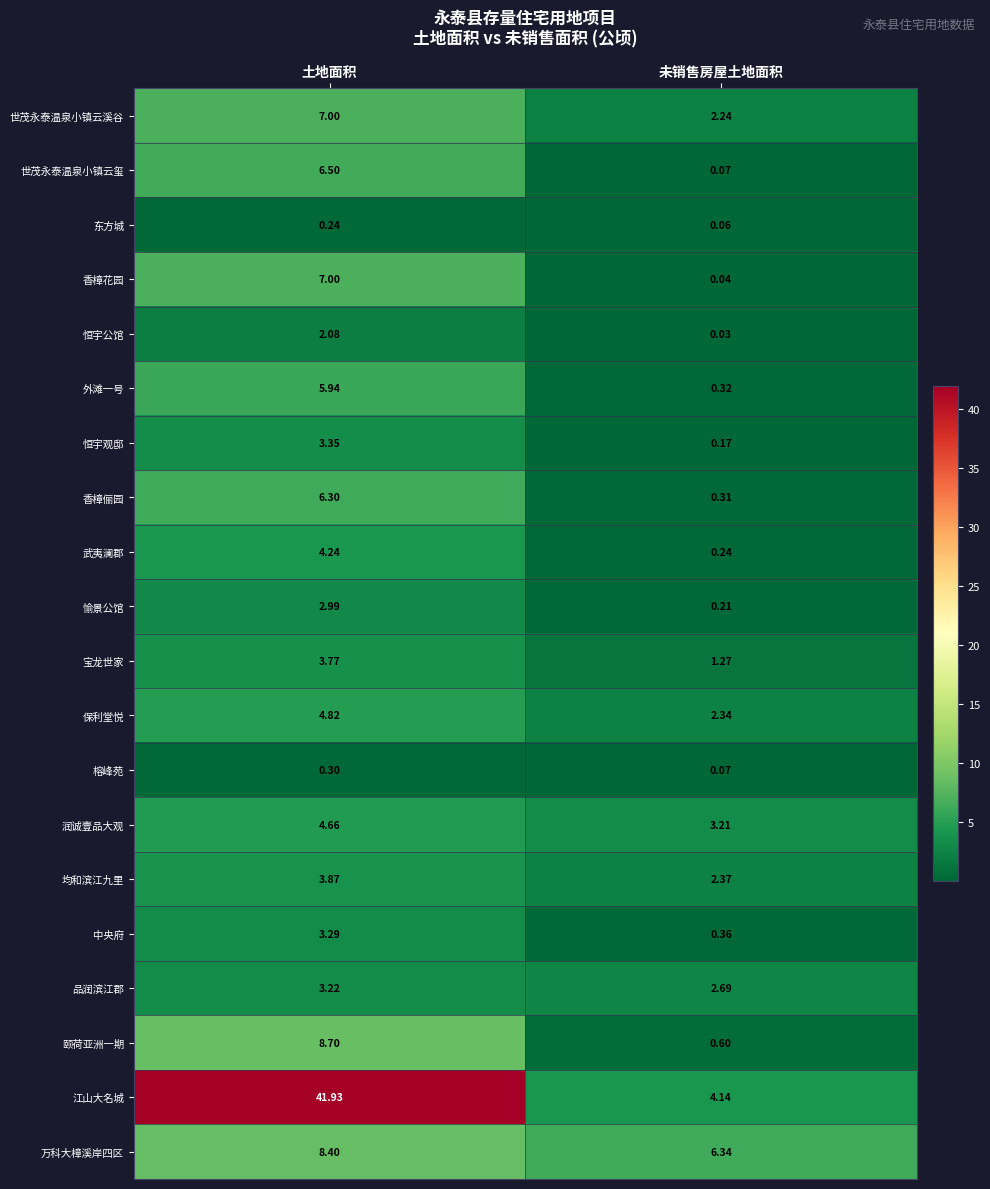

At which label does 外滩一号 first exceed 5?

土地面积